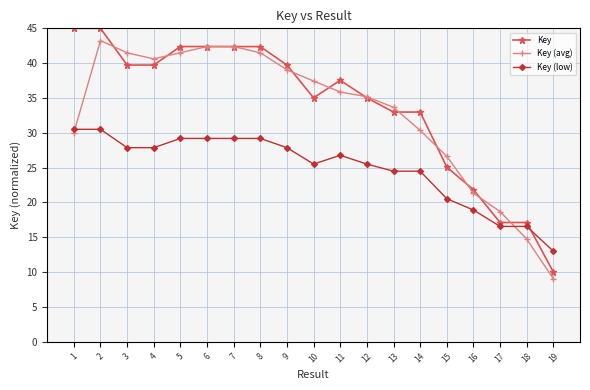

Is it true that Key (low) equals 29.2 at 7?

True